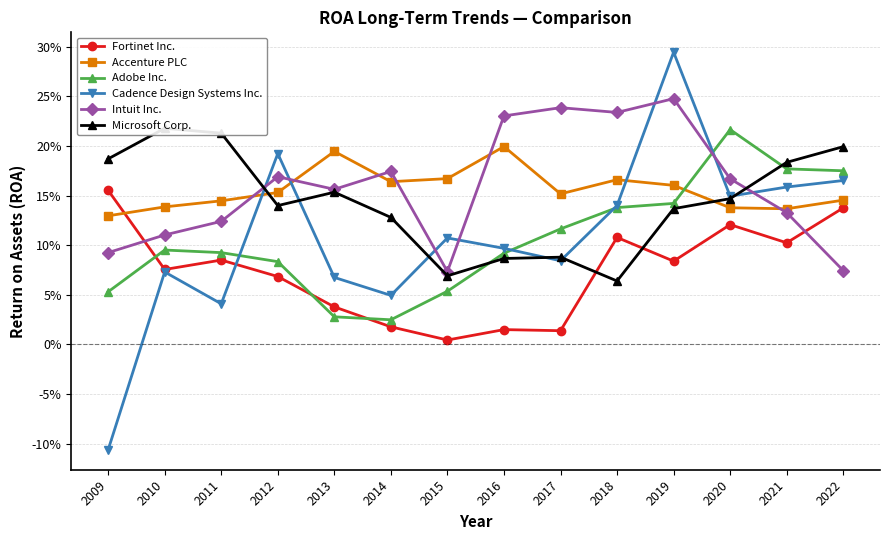

What is the total value across all series at 2015?

0.5